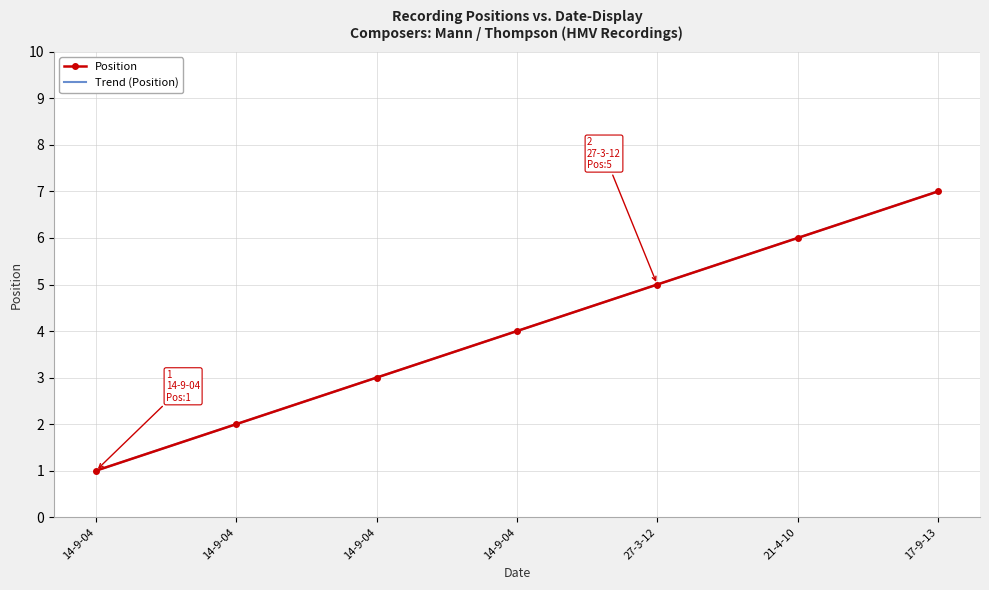

Rank the categories by value from lowest to highest.

14-9-04, 14-9-04, 14-9-04, 14-9-04, 27-3-12, 21-4-10, 17-9-13